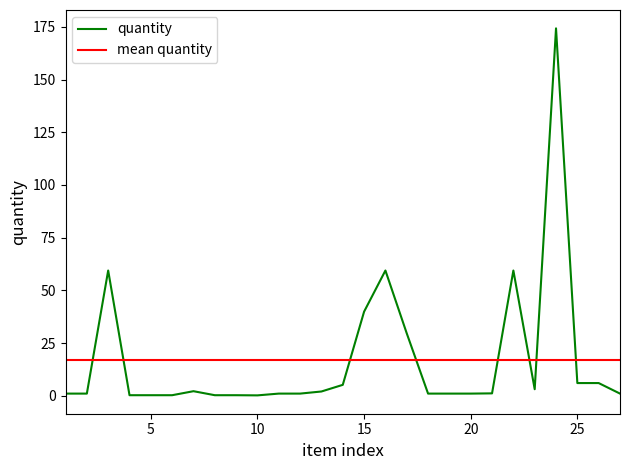

What is the sum of all mean quantity values?

456.8